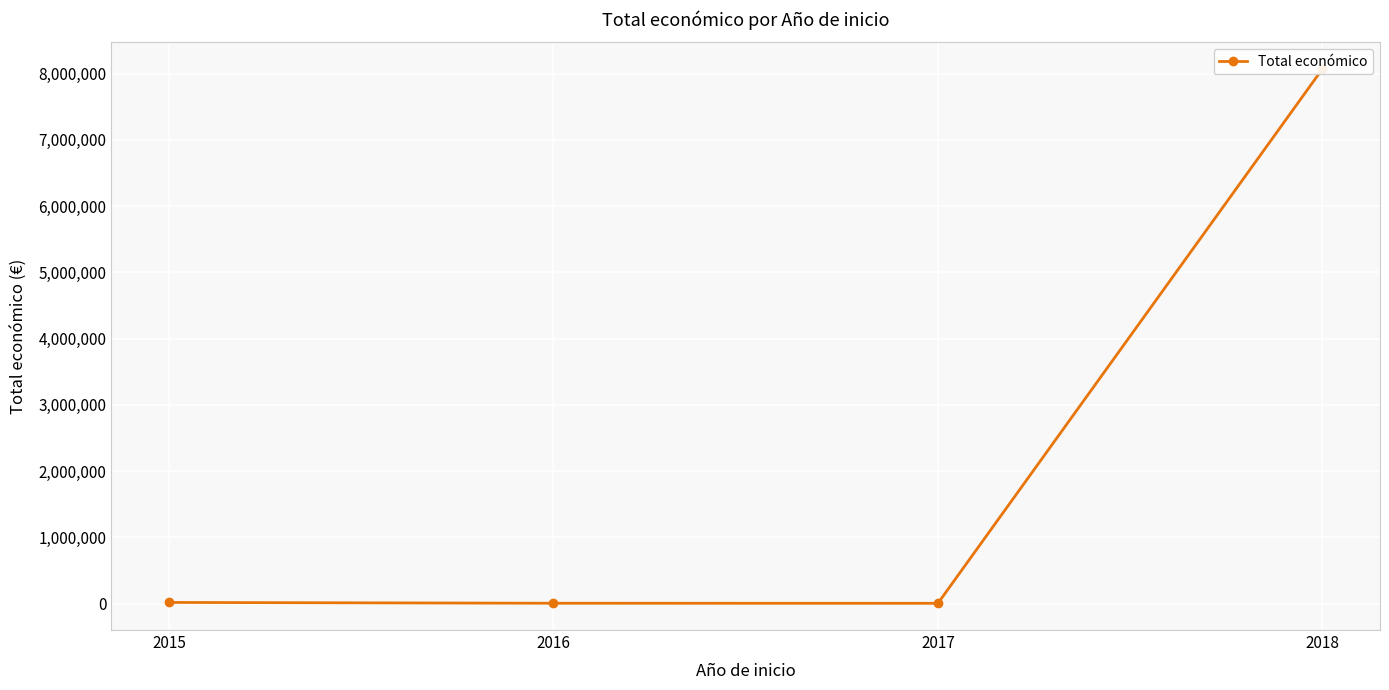

True or false: there are more than 0 points higher than both neighbors.

False